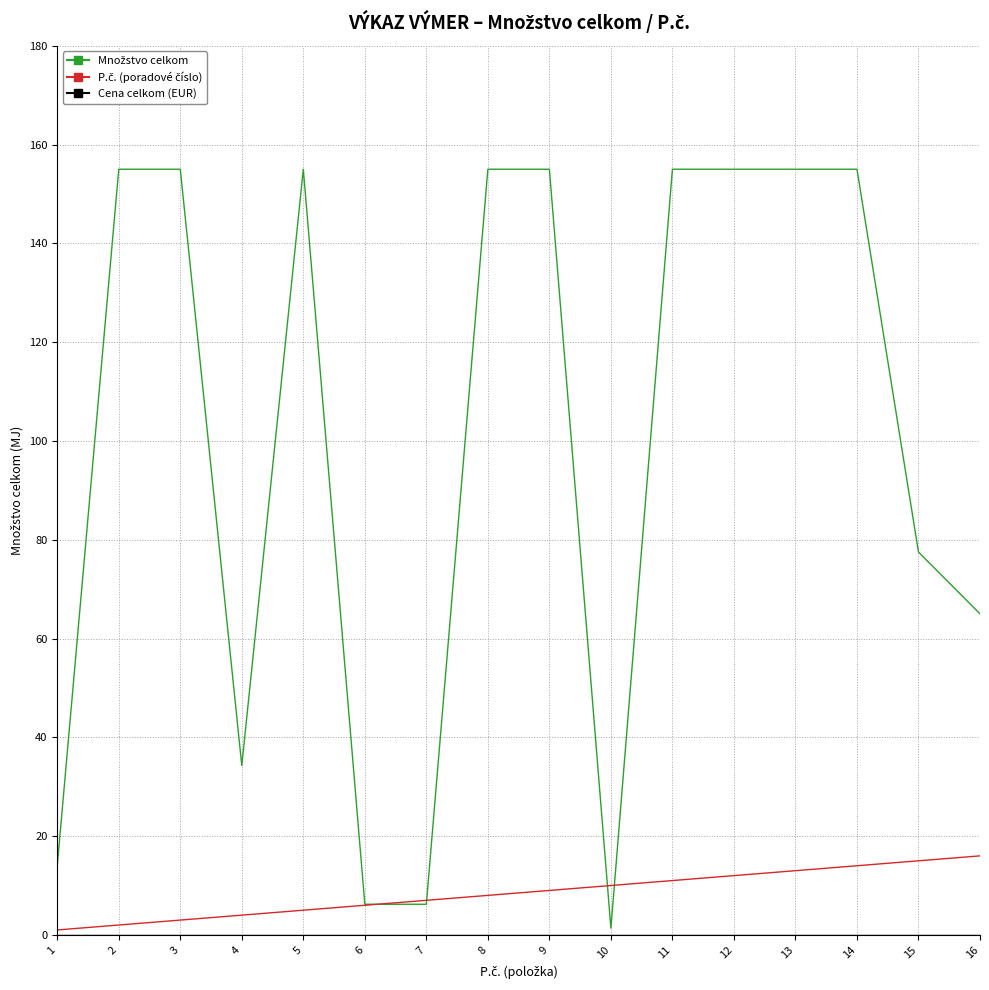

What is the difference between the highest and lowest values at 7?

7.0